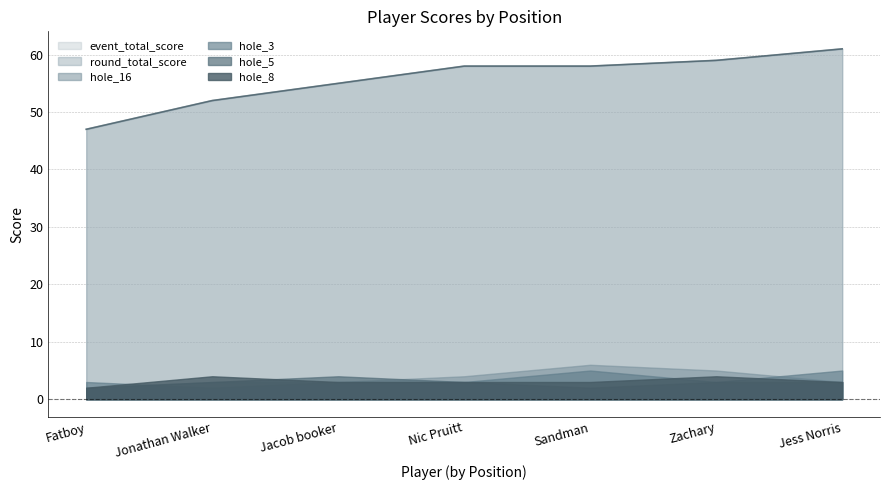

Which series has the widest spread of values?

event_total_score